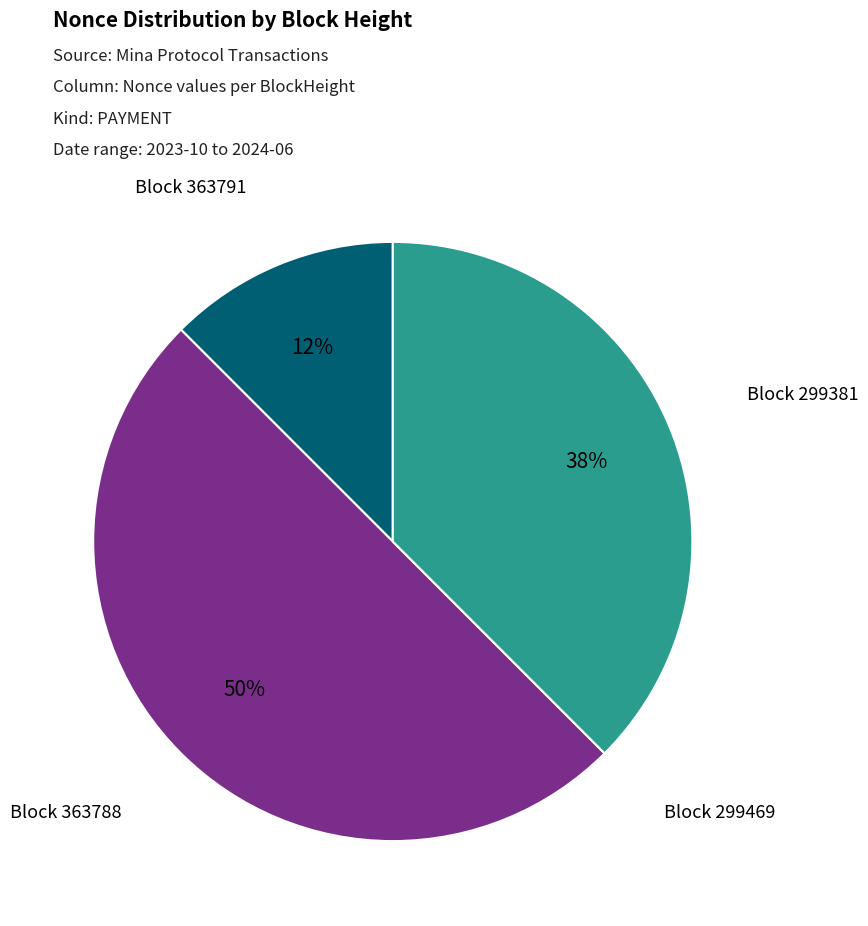

To the nearest percent, what is the difference between the largest and smallest slice percentages?

50%